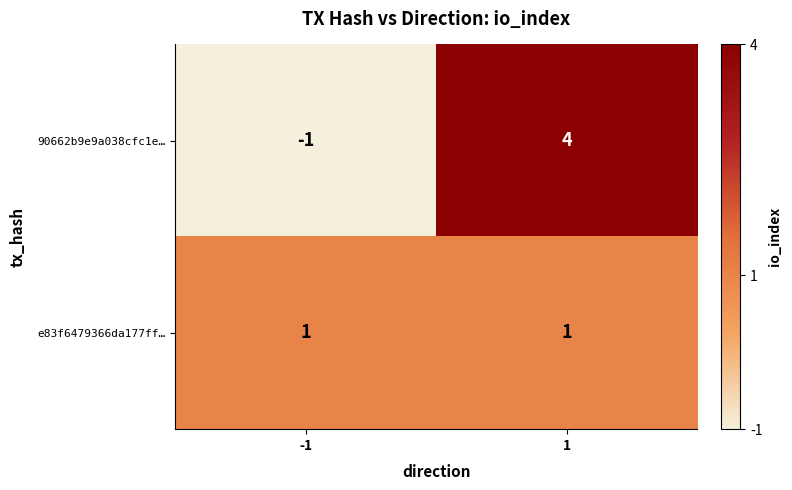

True or false: 90662b9e9a038cfc1e… has a value of 4 at 1.

True